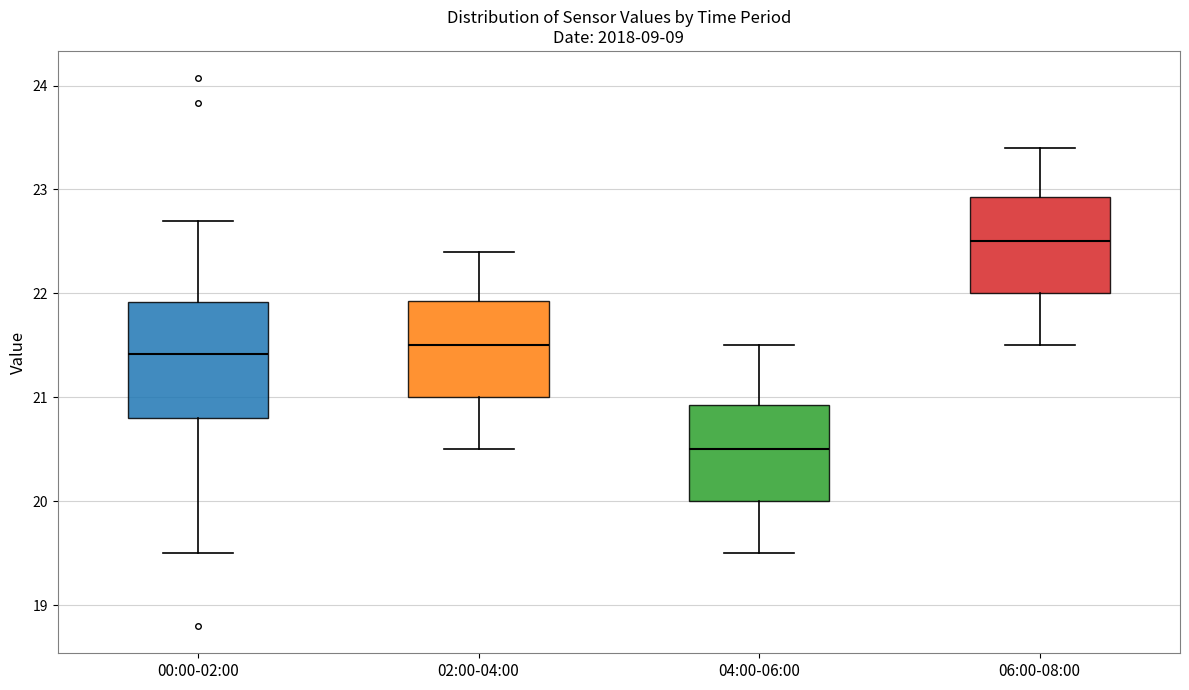

Reading left to right, read every box against the y-axis: the position of its median line, the range the box covers, and the ends of its whiskers. The values are not printed on the chart, so give them approximately, as read against the axis.

00:00-02:00: median 21.4, box 20.8 to 21.9, whiskers 19.5 to 22.7
02:00-04:00: median 21.5, box 21.0 to 21.9, whiskers 20.5 to 22.4
04:00-06:00: median 20.5, box 20.0 to 20.9, whiskers 19.5 to 21.5
06:00-08:00: median 22.5, box 22.0 to 22.9, whiskers 21.5 to 23.4